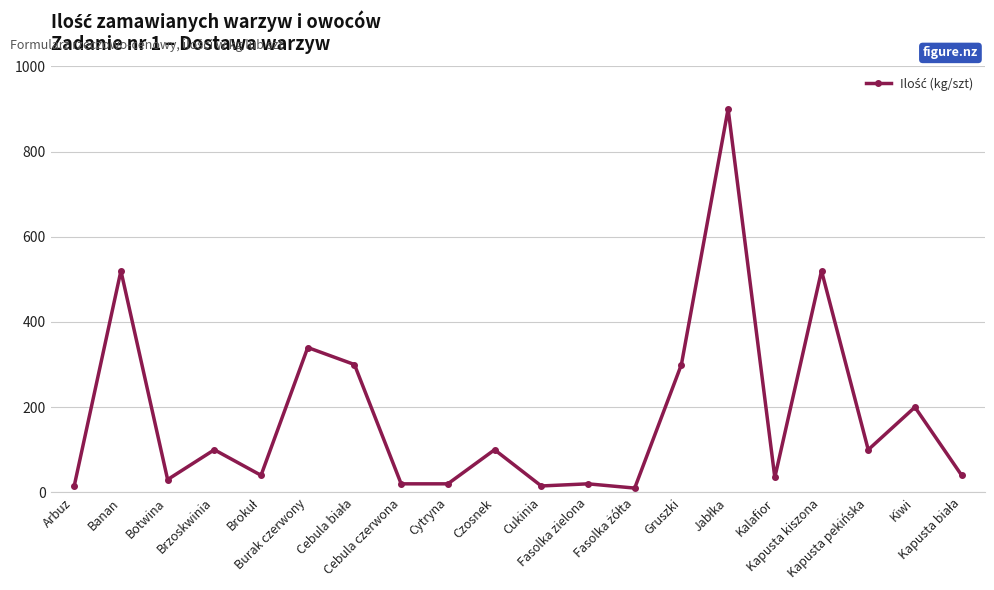

Does the chart display data point markers on the line(s)?

Yes